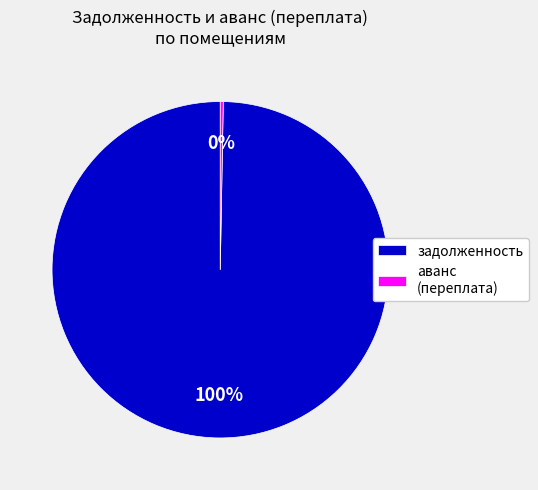

Which has a higher value, аванс (переплата) or задолженность?

задолженность